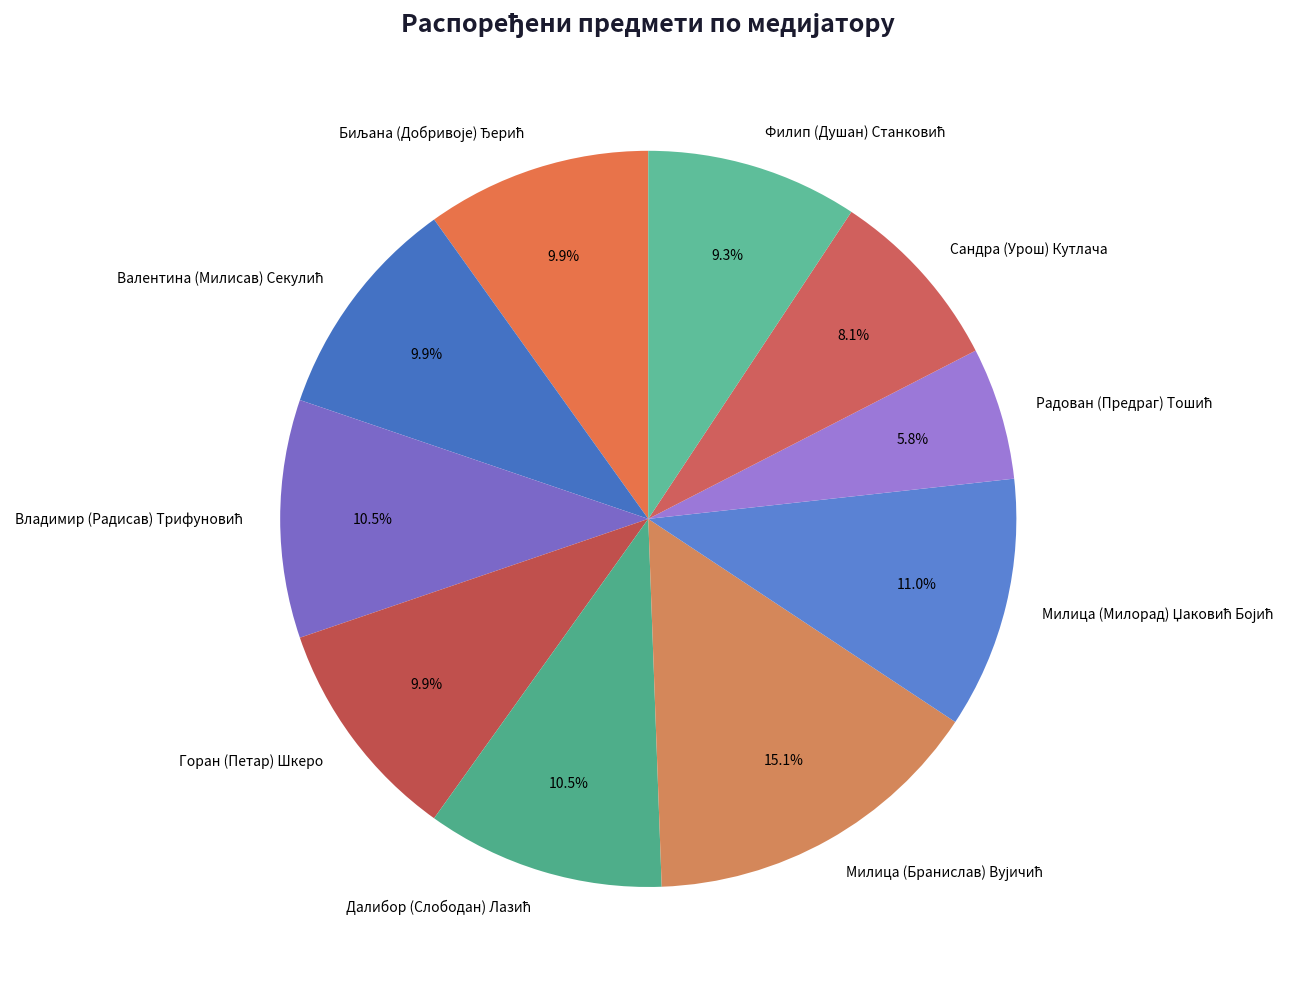

What portion of the pie excludes Сандра (Урош) Кутлача?

91.9%